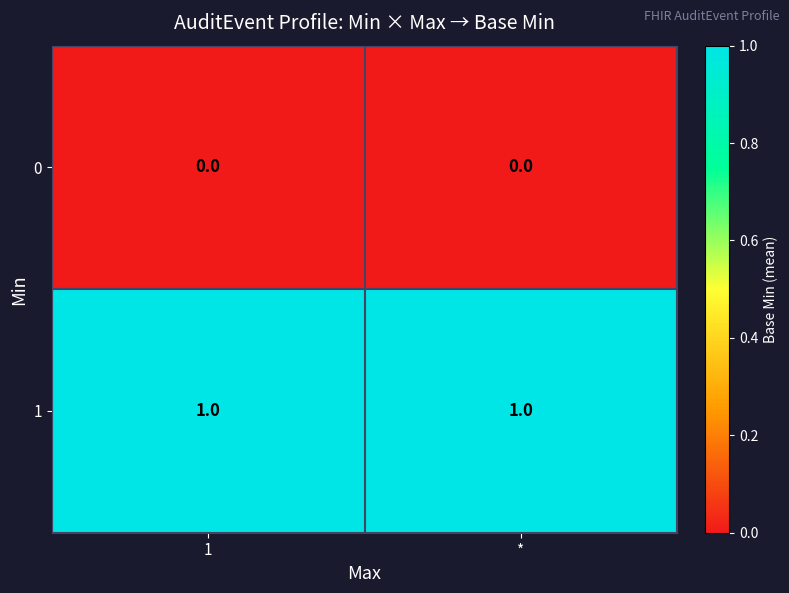

Rank the series by their maximum value, from lowest to highest.

0, 1